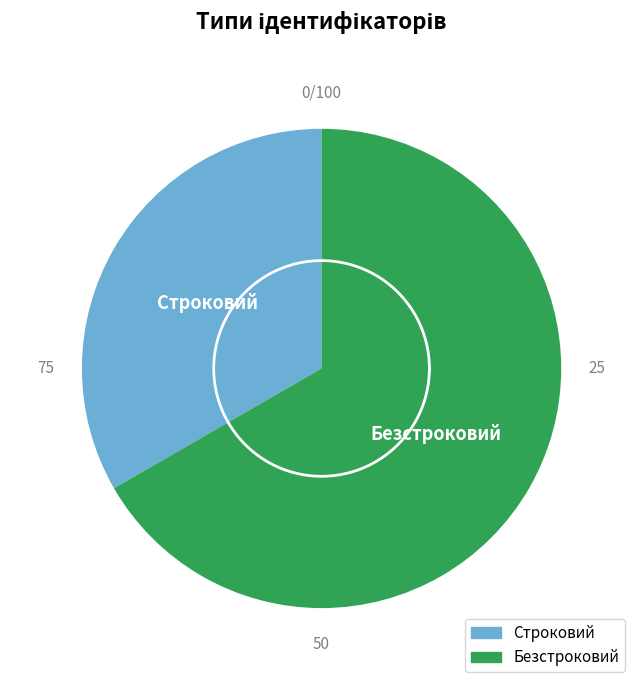

Combined, what portion of the pie is Строковий and Безстроковий?

100.0%